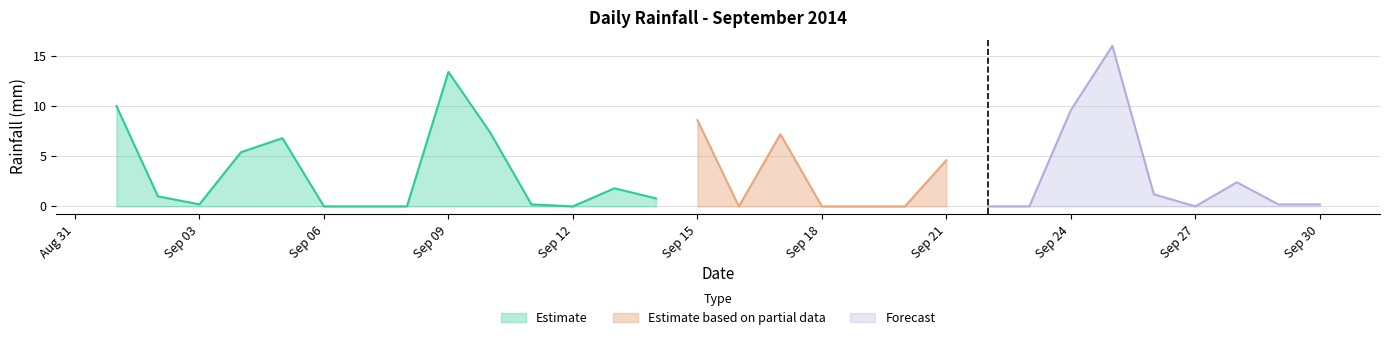

What is the average value?

3.2